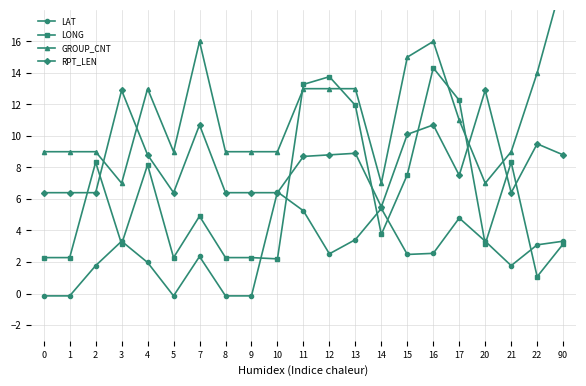

At how many categories does at least one series exceed 14?

4